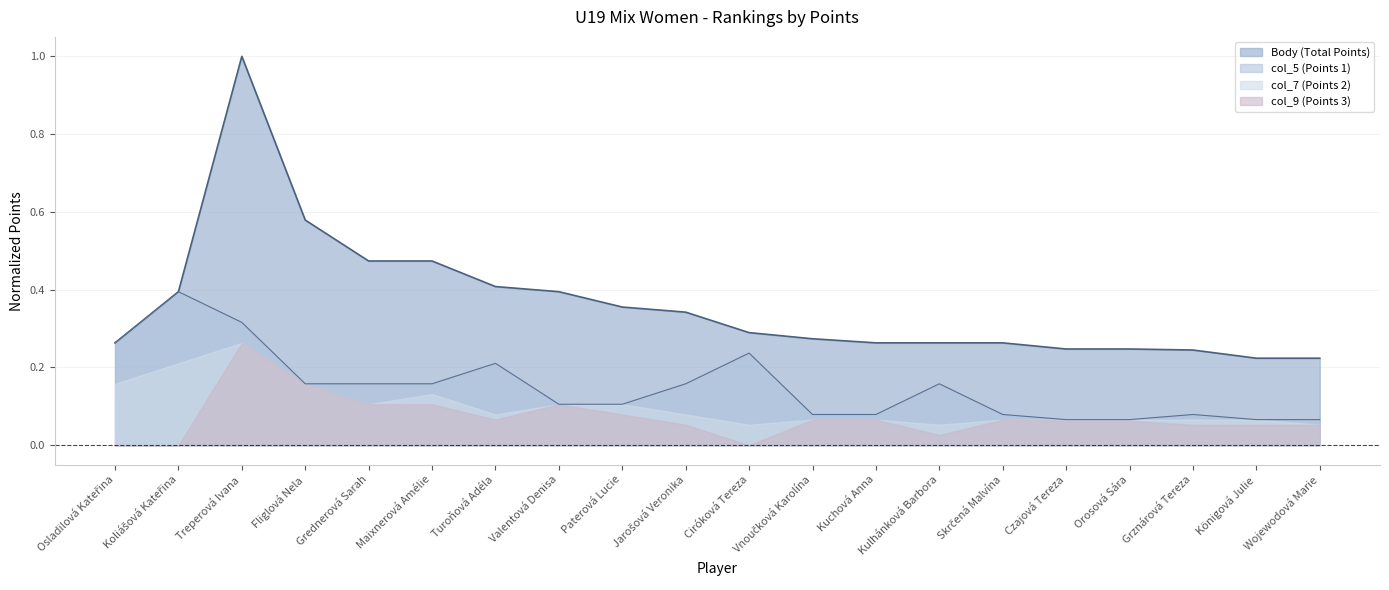

At which label is col_5 (Points 1) closest to 0?

Czajová Tereza